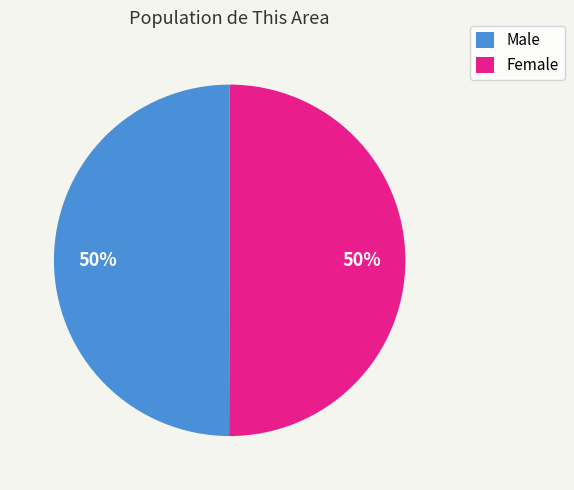

What is the ratio of the value at Male to the value at Female?

1.0